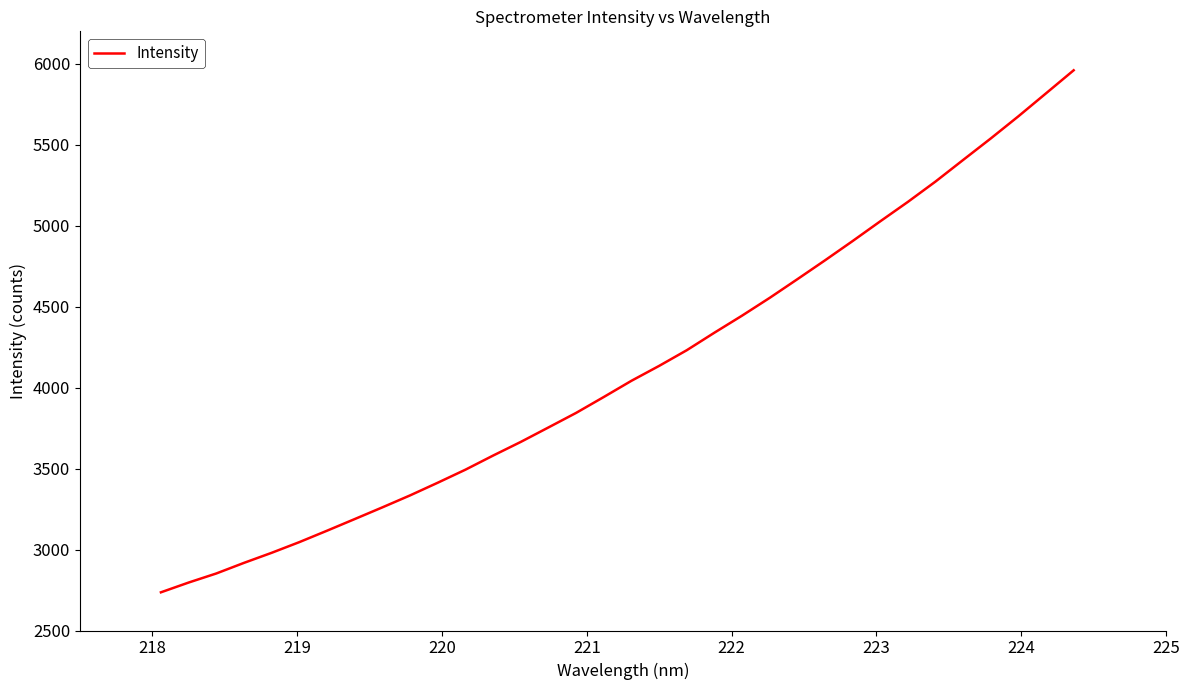

What is the difference between the maximum and minimum values?

3223.6